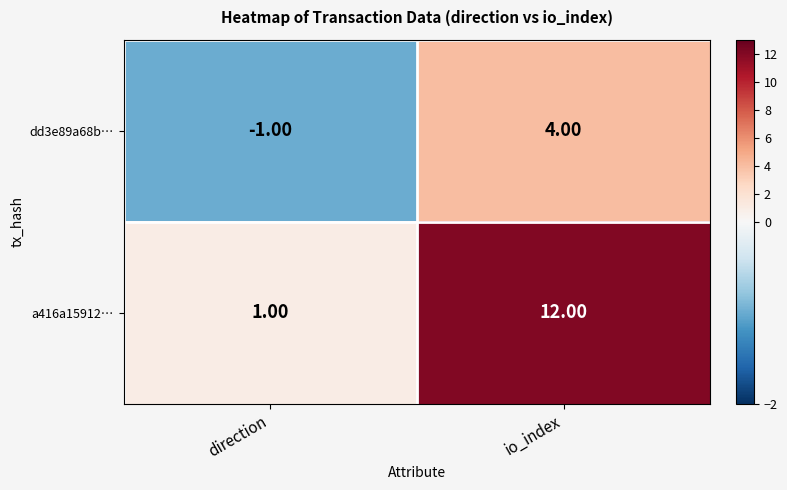

Rank the categories by a416a15912… value from lowest to highest.

direction, io_index